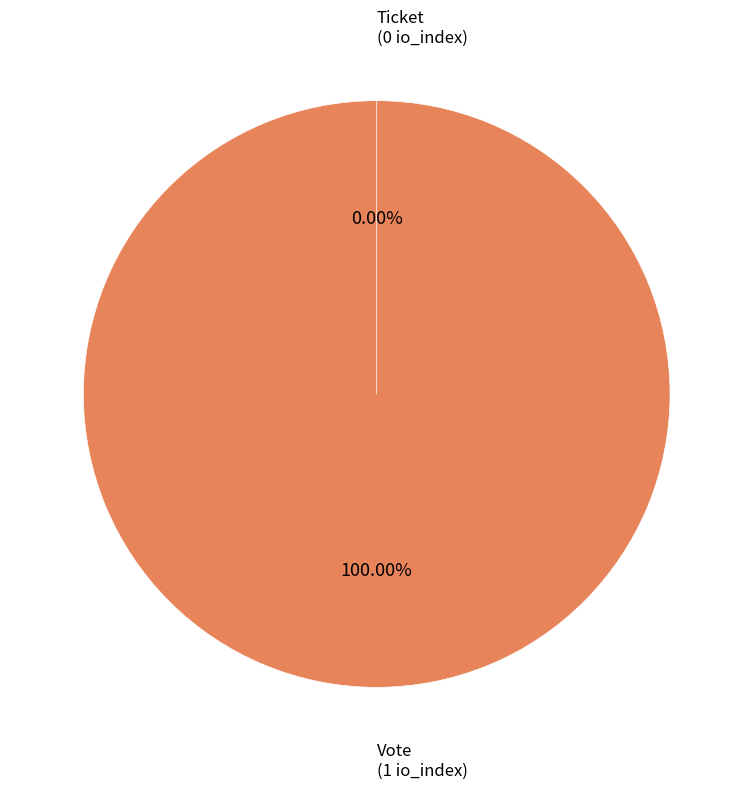

To the nearest percent, what is the difference between the largest and smallest slice percentages?

100%